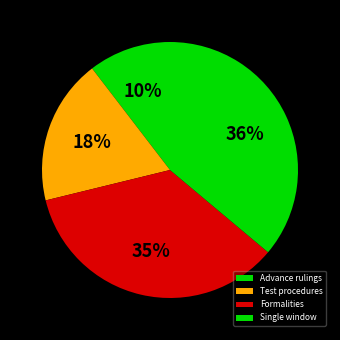

Does Single window account for over 50% of the chart?

No